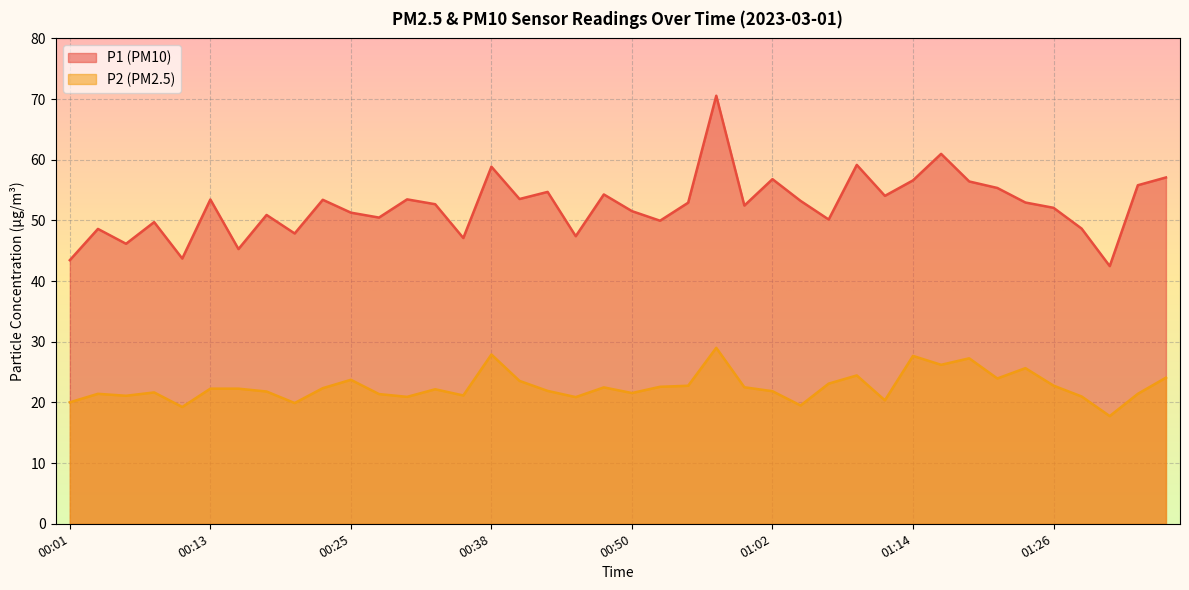

Which category has the highest value in the P2 series?

00:57